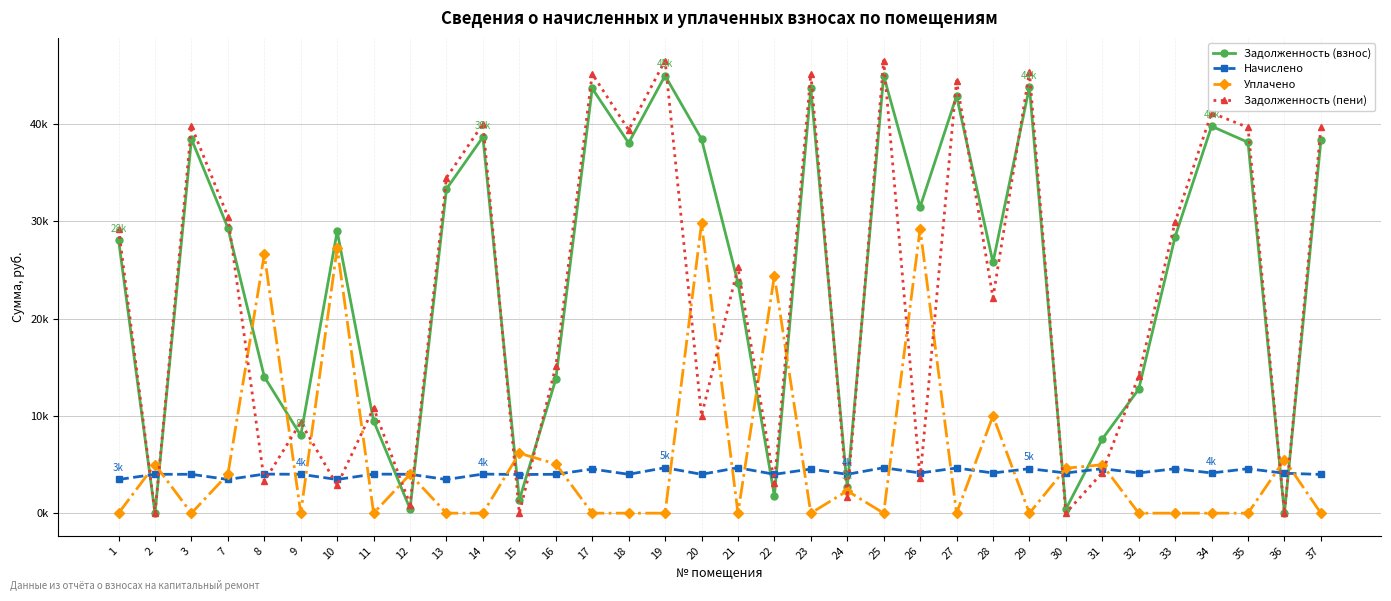

The value of Задолженность (взнос) at 25 is 44967.8. True or false?

True